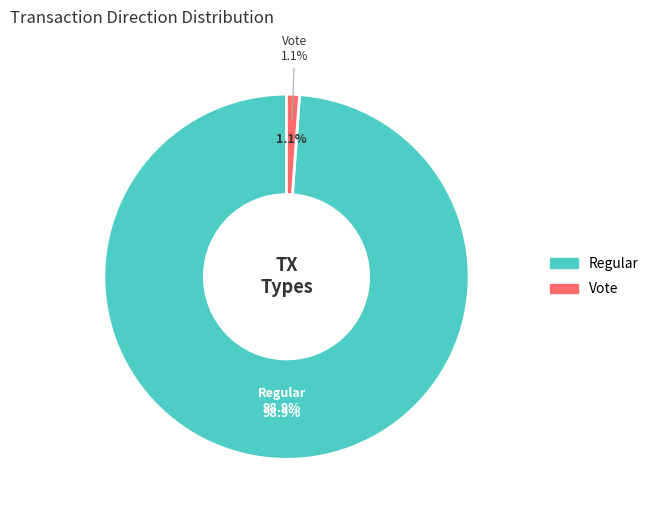

To the nearest percent, what is the combined percentage of Regular and Vote?

100%